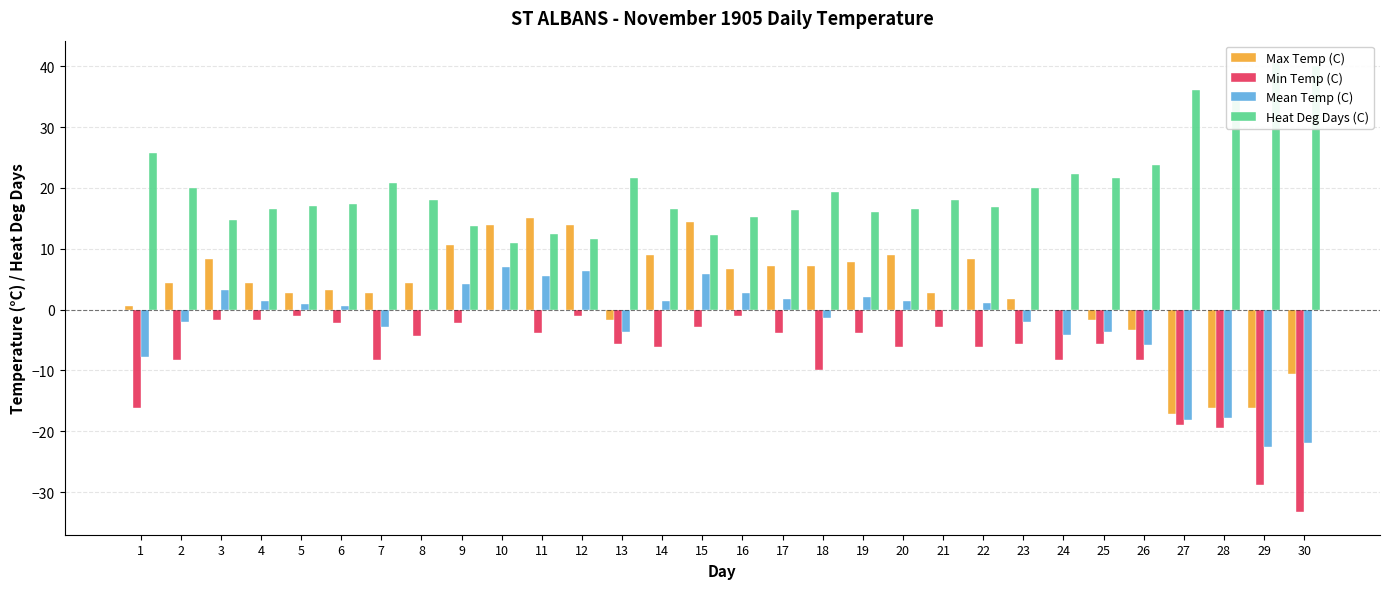

At which label does Max Temp (C) first exceed 4?

2